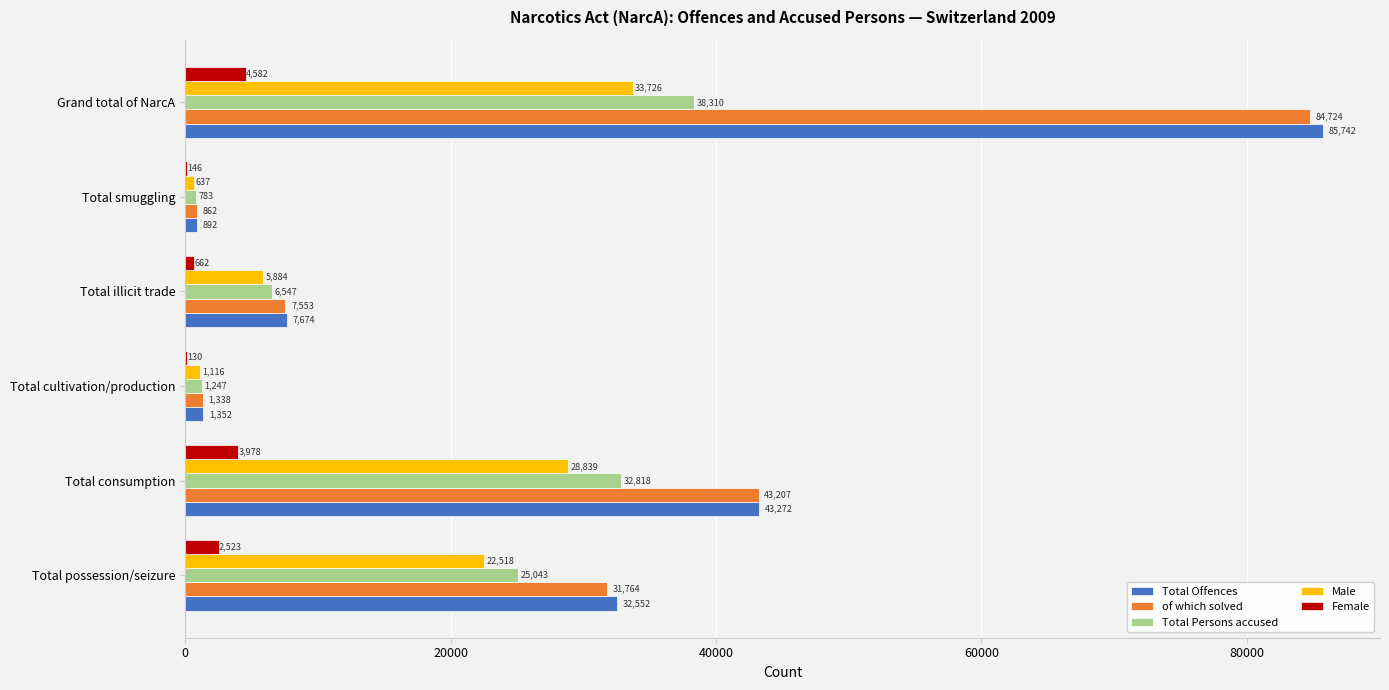

What is the sum of the Total Persons accused values at Total cultivation/production and Total smuggling?

2030